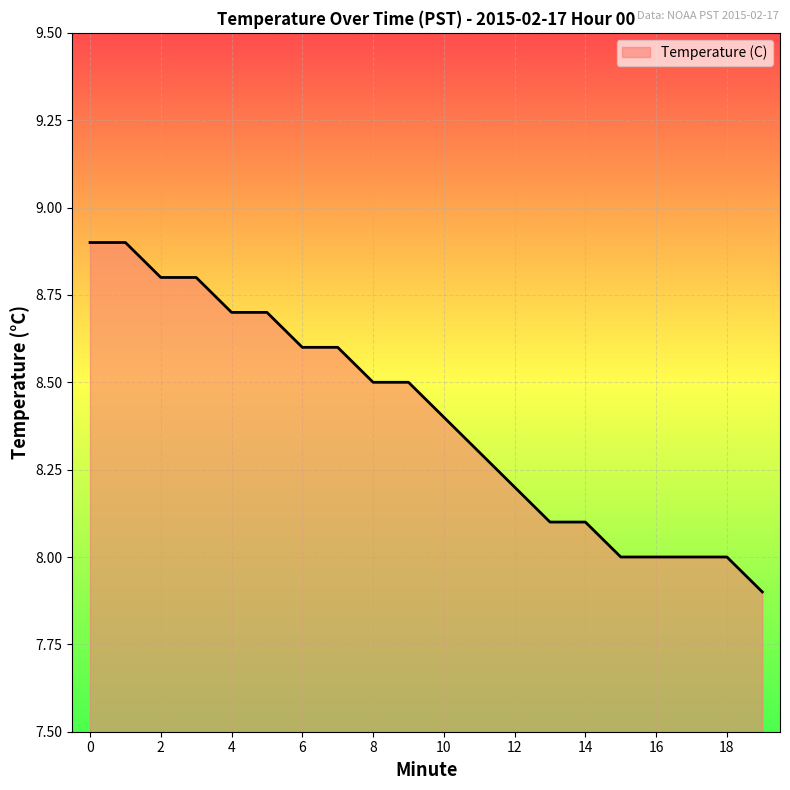

What is the difference between the maximum and minimum values?

1.0